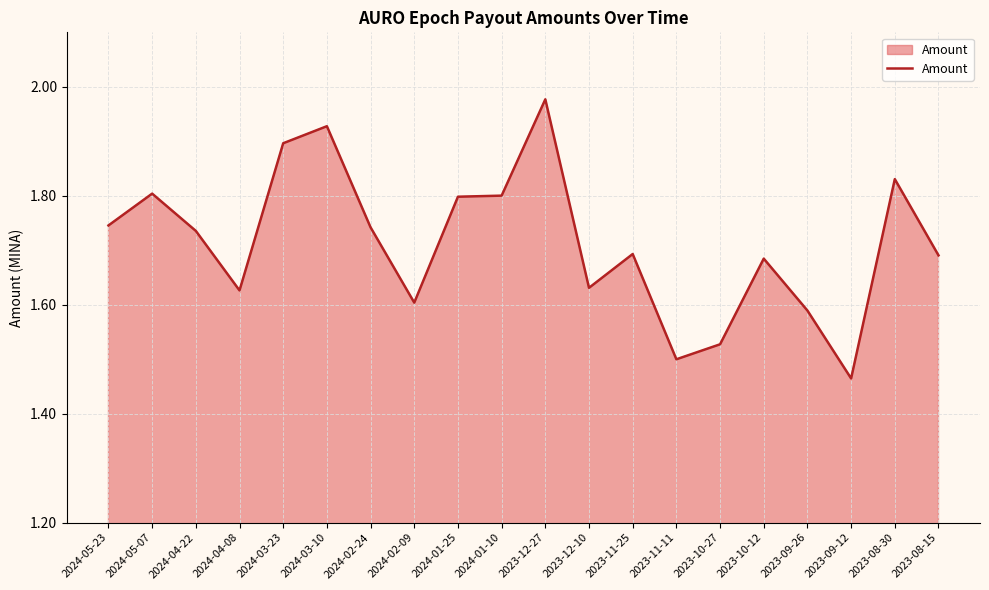

At which category does the chart reach its minimum across all series?

2023-09-12